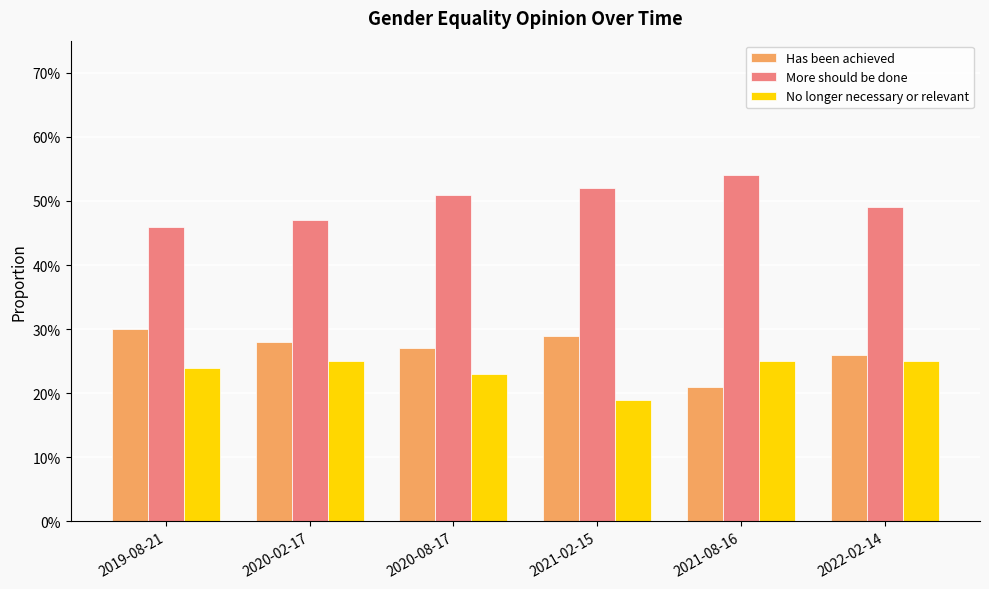

Reading left to right, transcribe all the data shown in this chart.

Has been achieved: 2019-08-21=0.3	2020-02-17=0.3	2020-08-17=0.3	2021-02-15=0.3	2021-08-16=0.2	2022-02-14=0.3
More should be done: 2019-08-21=0.5	2020-02-17=0.5	2020-08-17=0.5	2021-02-15=0.5	2021-08-16=0.5	2022-02-14=0.5
No longer necessary or relevant: 2019-08-21=0.2	2020-02-17=0.2	2020-08-17=0.2	2021-02-15=0.2	2021-08-16=0.2	2022-02-14=0.2